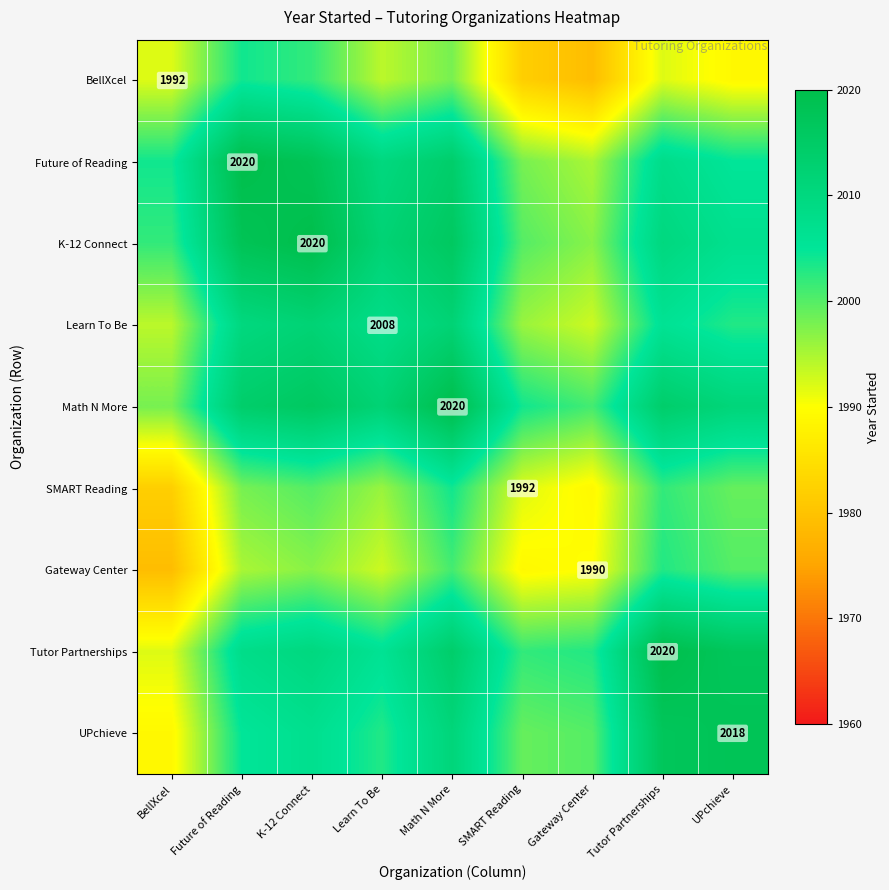

The Learn To Be series shows 2008 at Learn To Be. True or false?

True